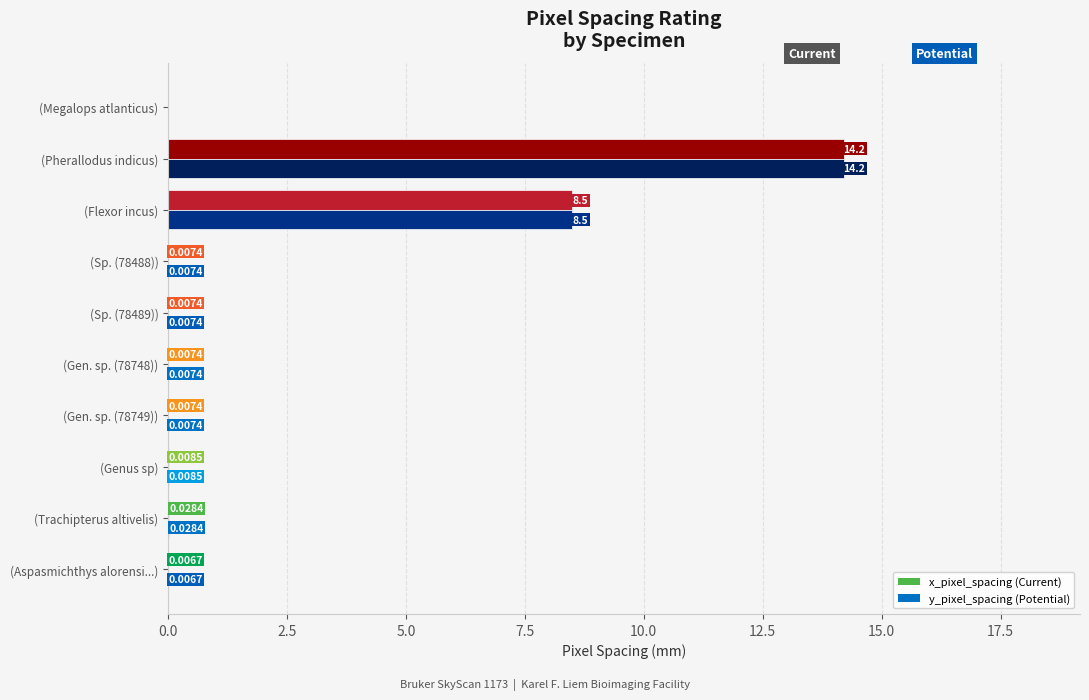

At which category is the sum across all series the highest?

(Pherallodus indicus)